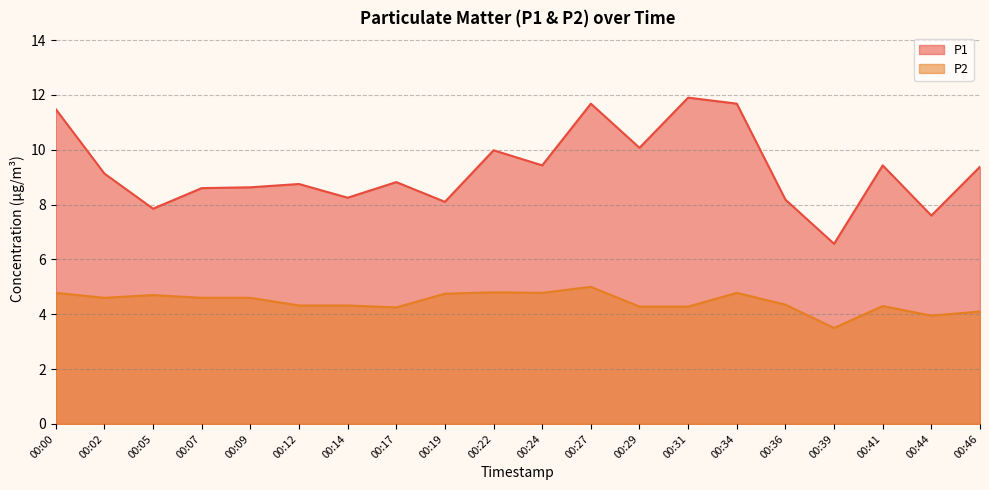

What is the difference between the P2 values at 00:12 and 00:07?

0.3